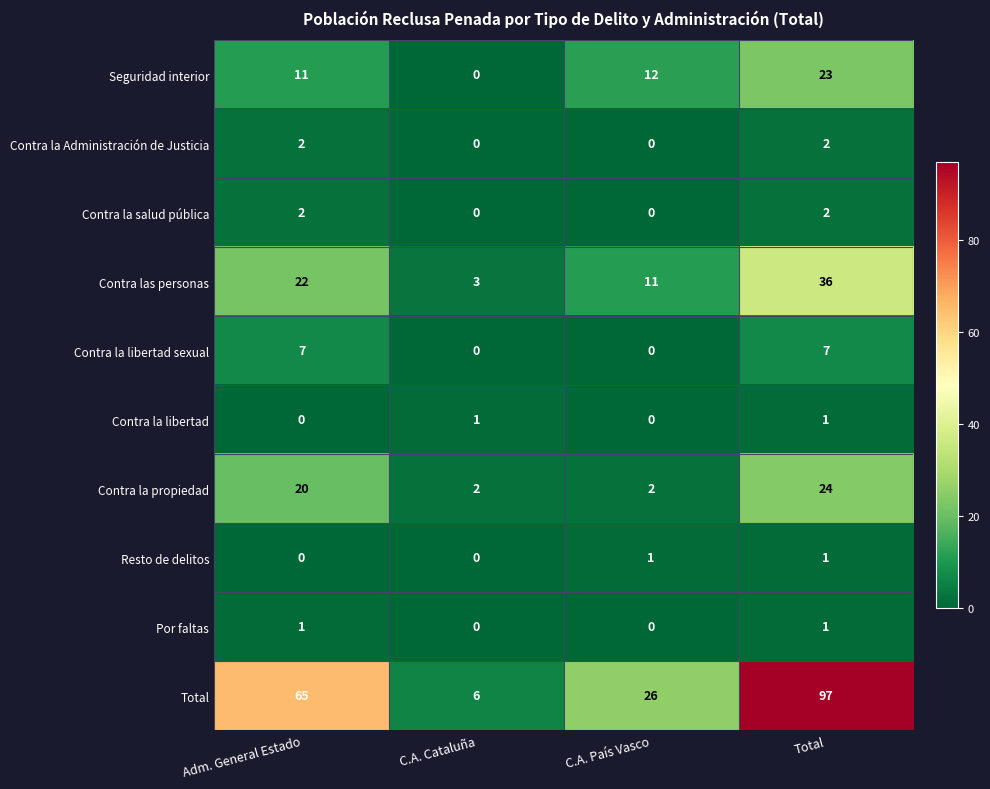

Which series has the largest range (max minus min)?

Total